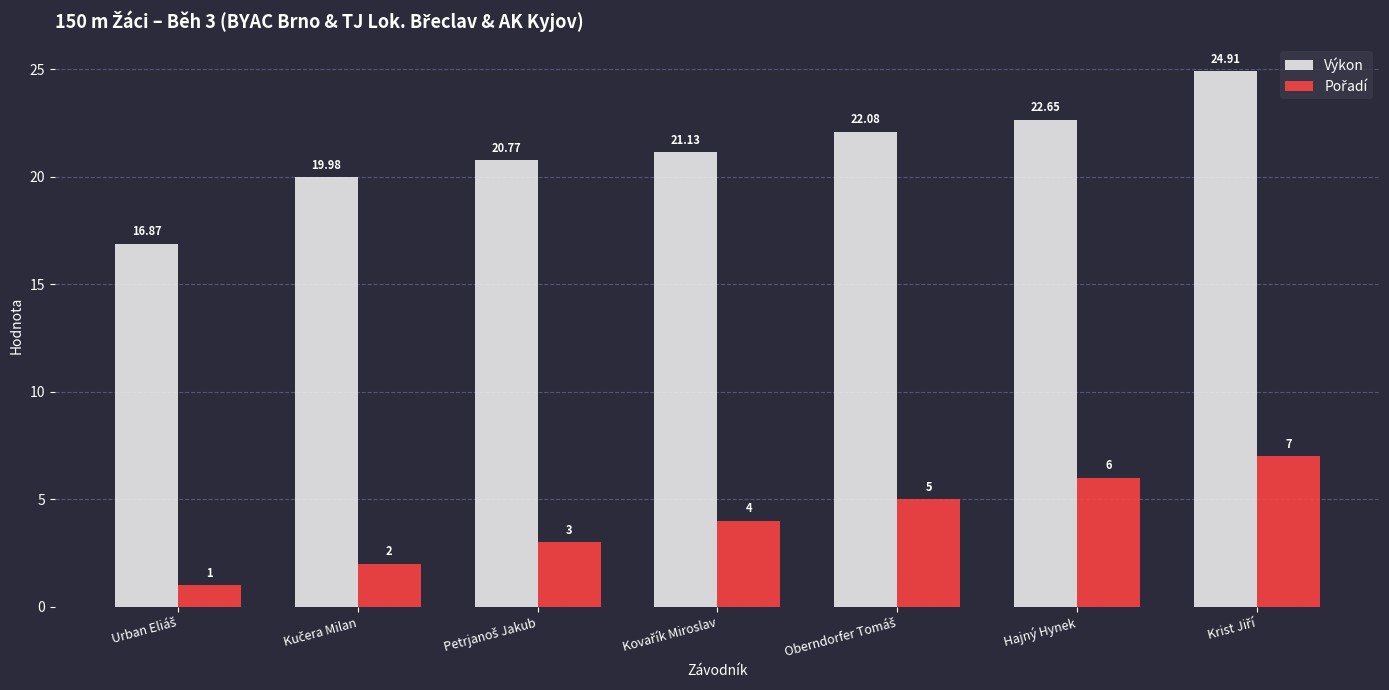

Which series has the largest total across all categories?

Výkon